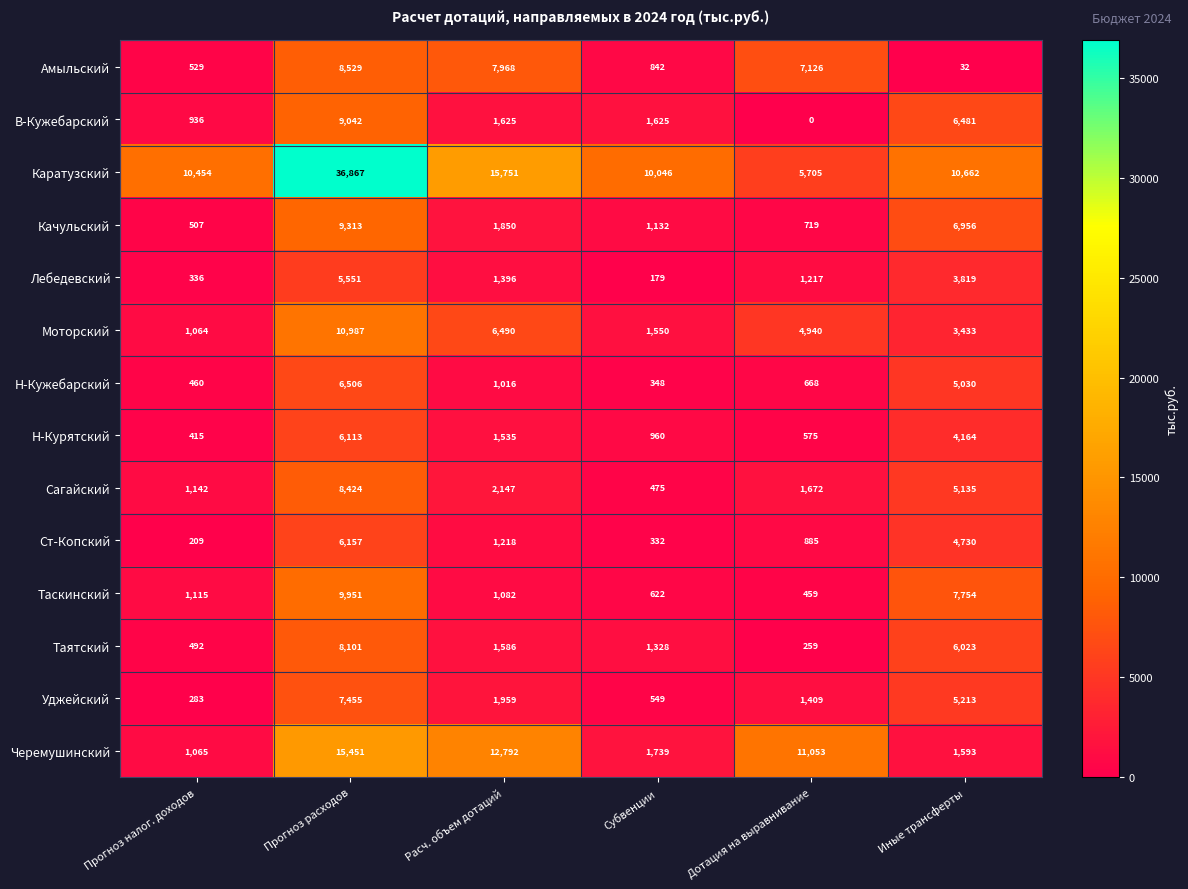

At which category is the sum across all series the highest?

Прогноз расходов